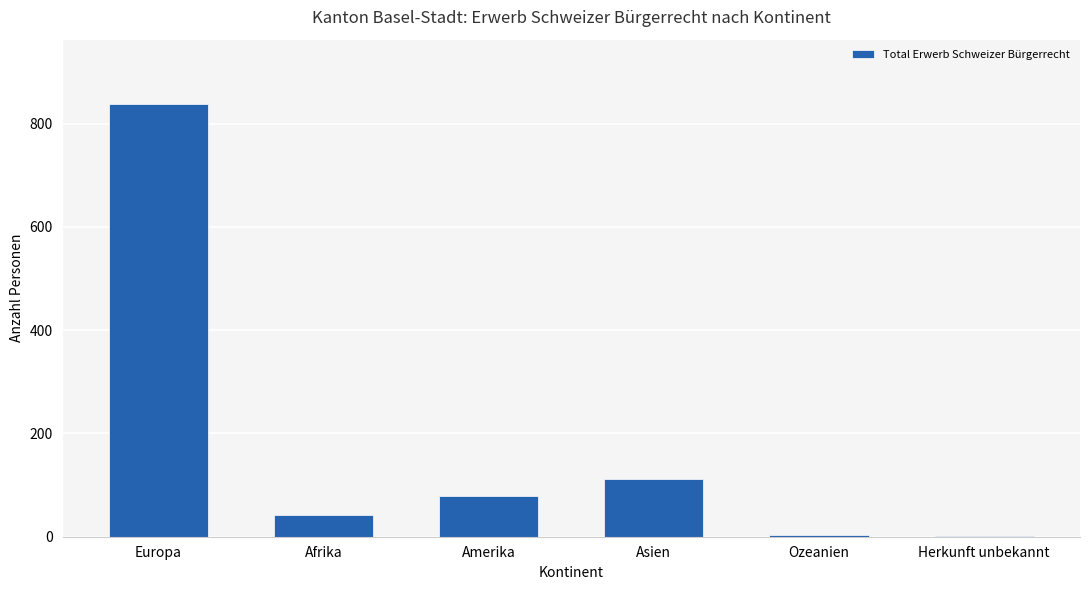

What is the change in value from Afrika to Ozeanien?

-40